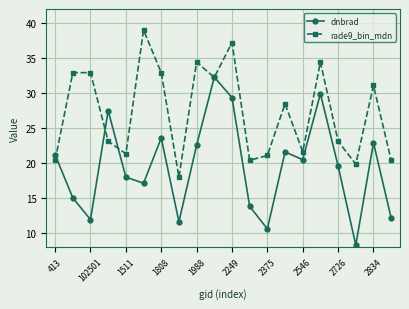

What is the sum of all rade9_bin_mdn values?

544.7